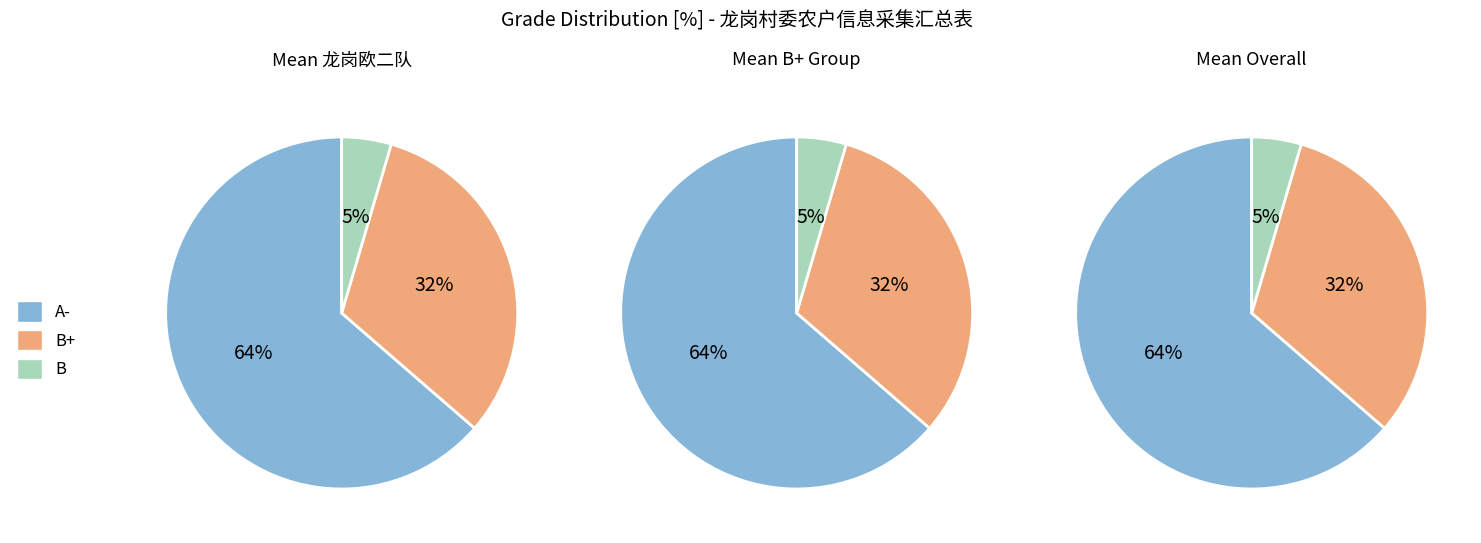

Is the sum of A- and B greater than half?

Yes